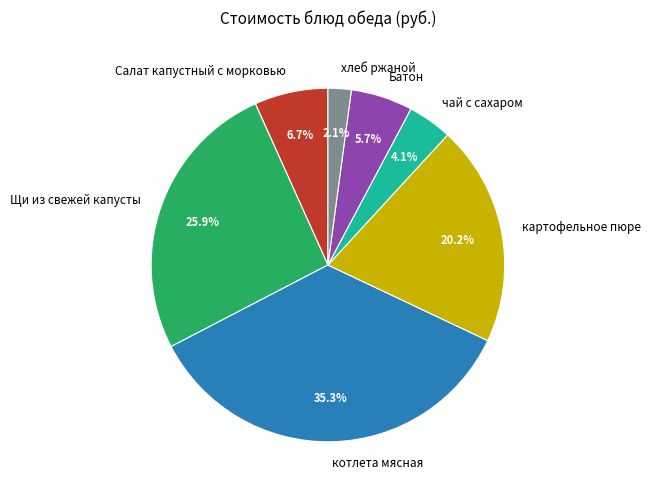

Is the sum of чай с сахаром and котлета мясная greater than half?

No